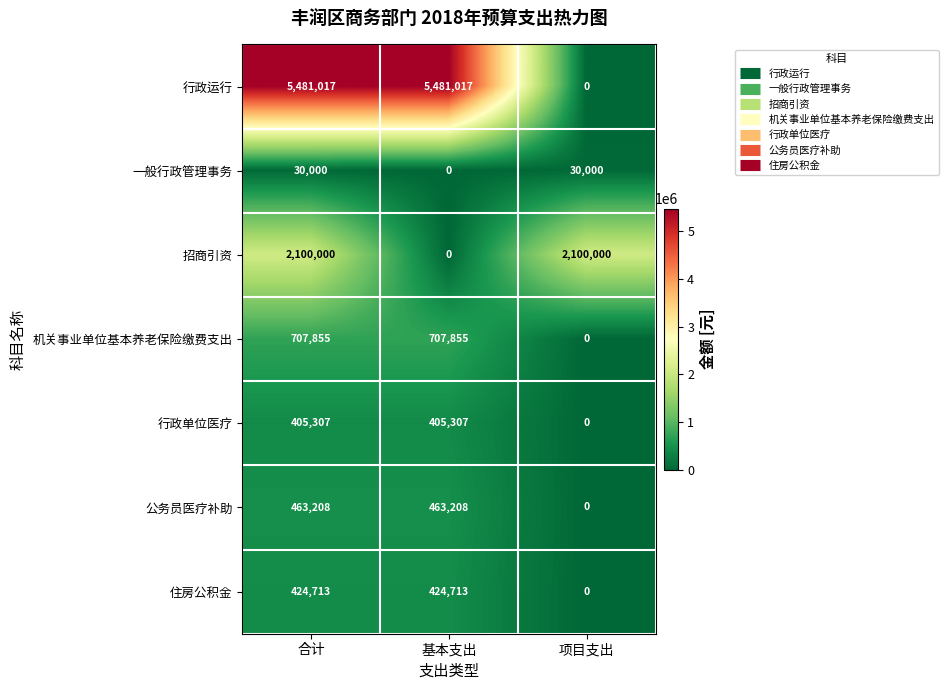

Rank the series by their maximum value, from lowest to highest.

一般行政管理事务, 行政单位医疗, 住房公积金, 公务员医疗补助, 机关事业单位基本养老保险缴费支出, 招商引资, 行政运行